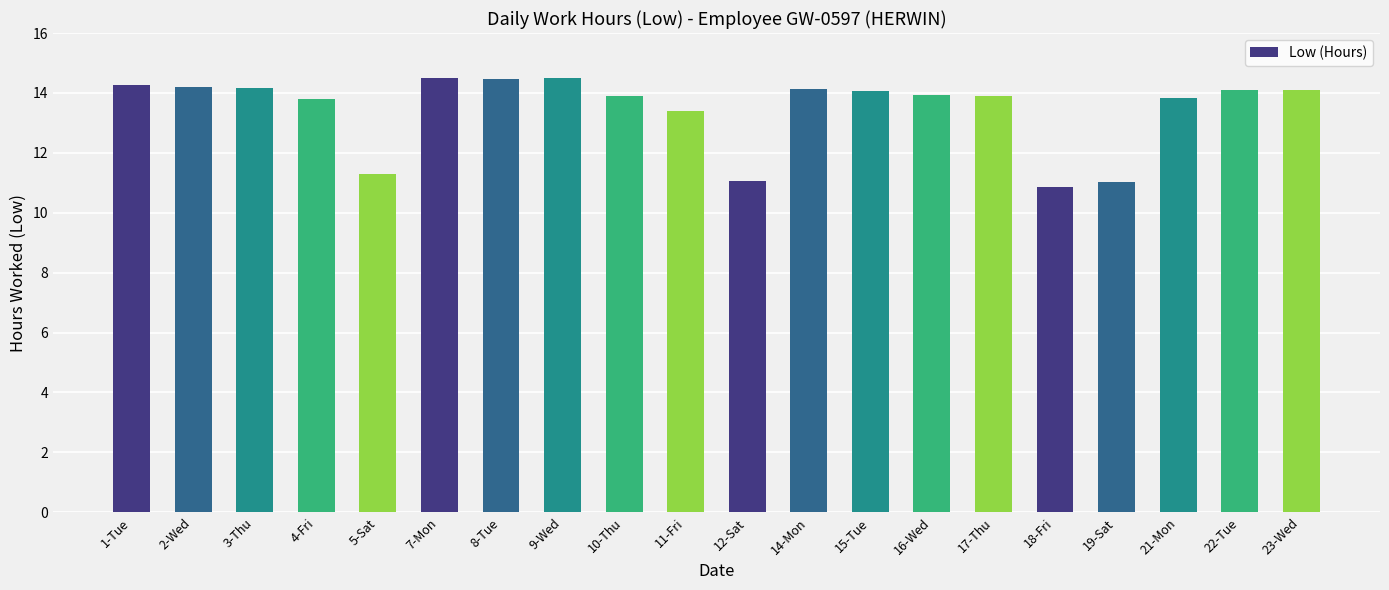

What is the difference between the maximum and minimum values?

3.7